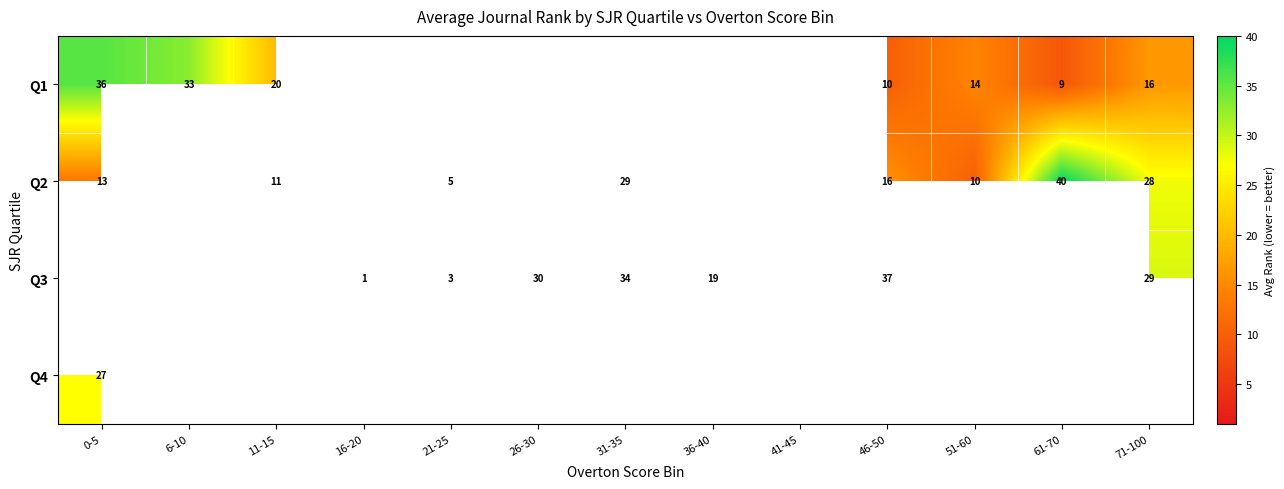

Is it true that Q1 equals 36.0 at 0-5?

True